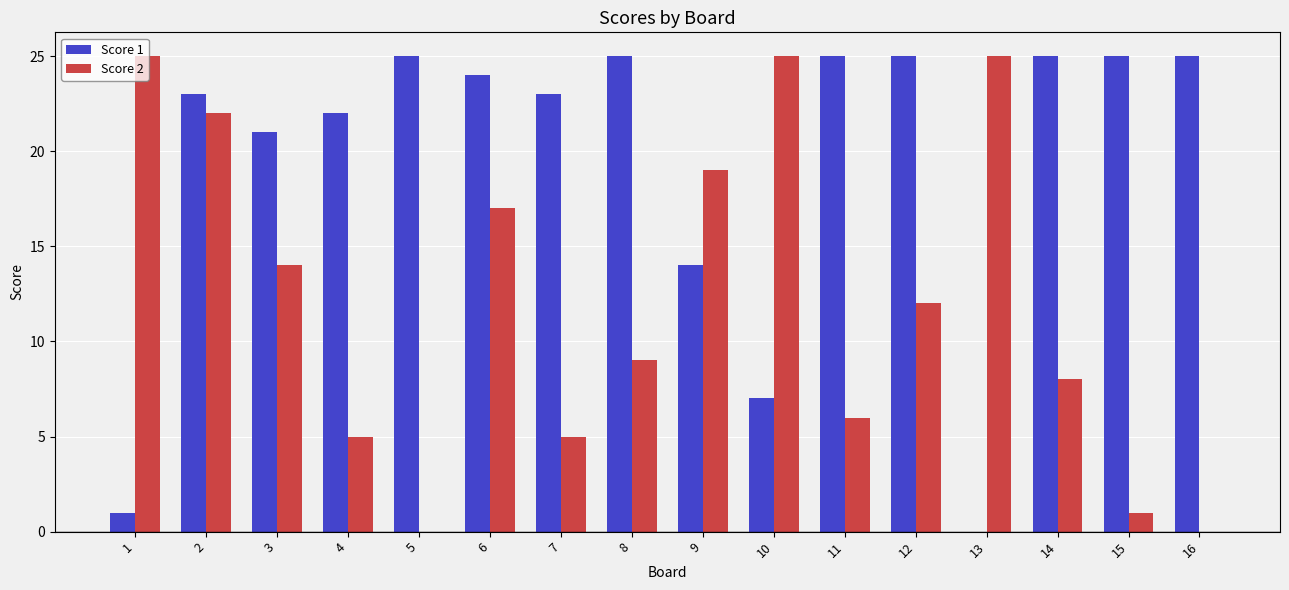

What is the sum of all Score 2 values?

193